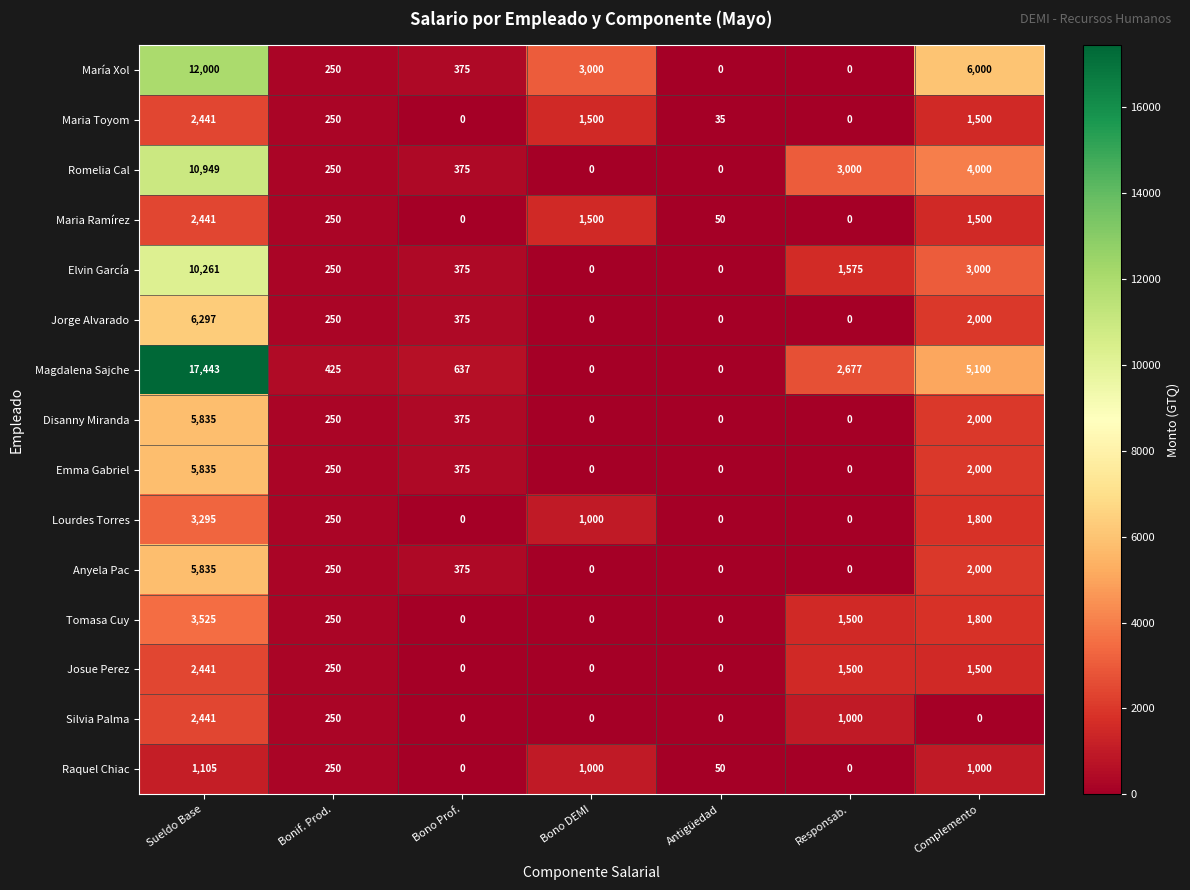

The value of Maria Ramírez at Responsab. is -1246. True or false?

False